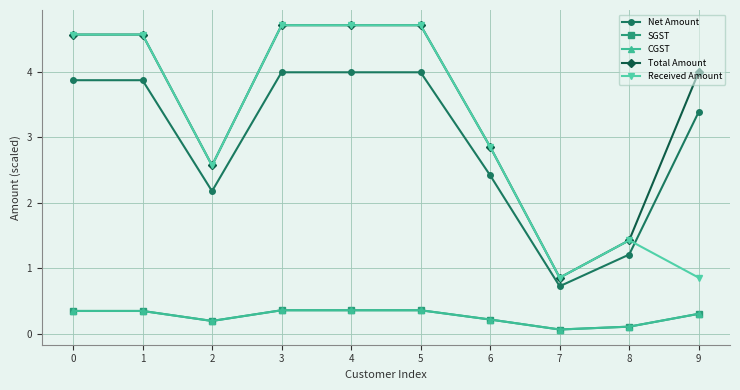

What is the lowest value of the CGST series?

0.1